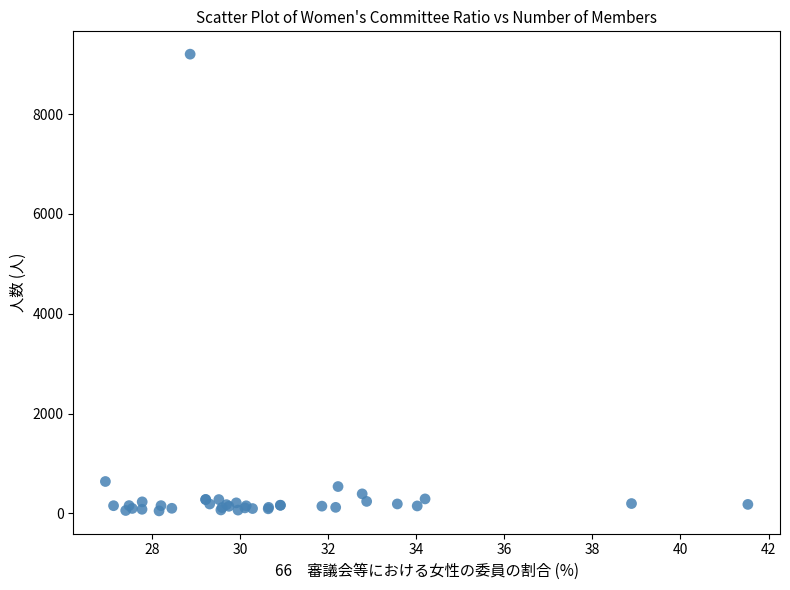

What Y value in the scatter plot is closest to 4626?

638